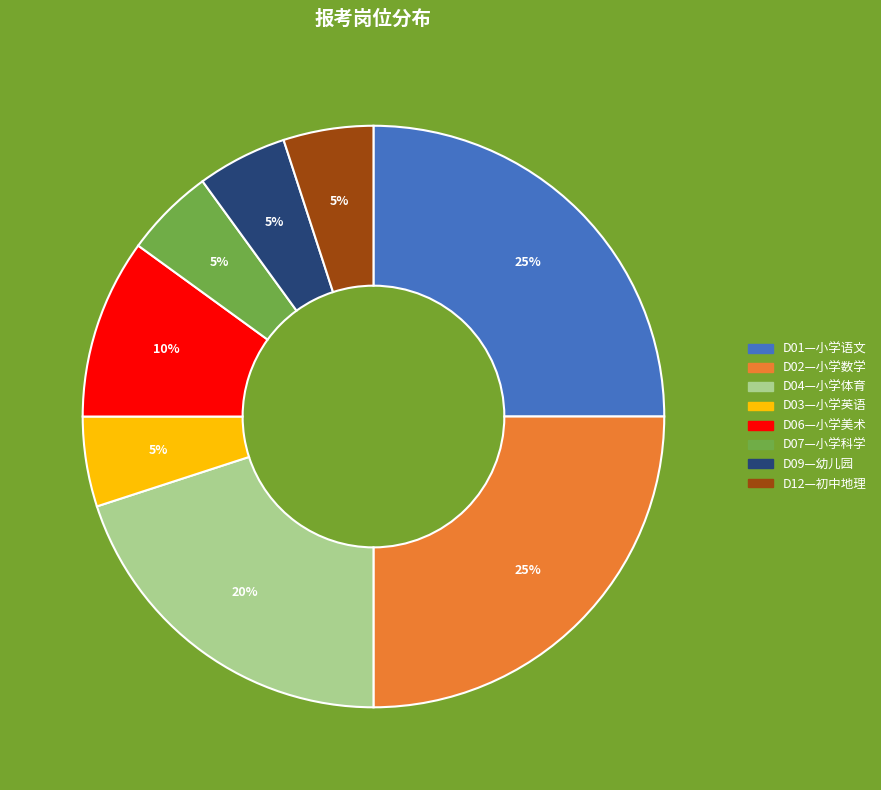

Approximately how many times larger is the value at D02—小学数学 compared to D01—小学语文?

1.0